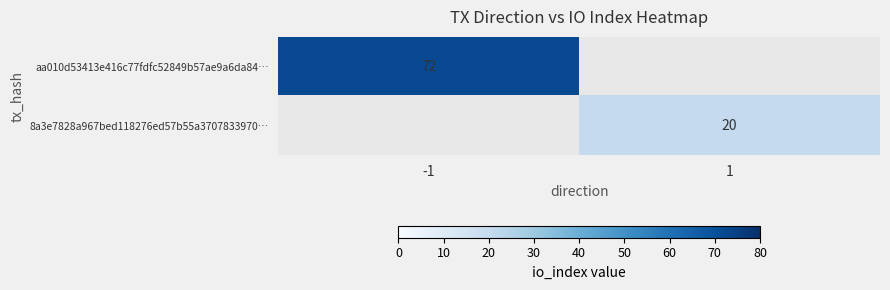

The aa010d53413e416c77fdfc52849b57ae9a6da84… series shows 20 at -1. True or false?

False